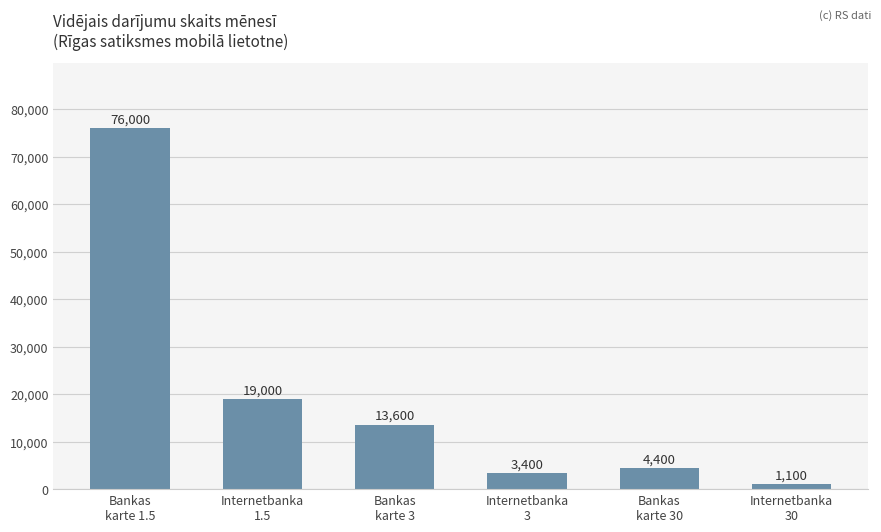

What position from the right is Internetbanka
1.5?

5